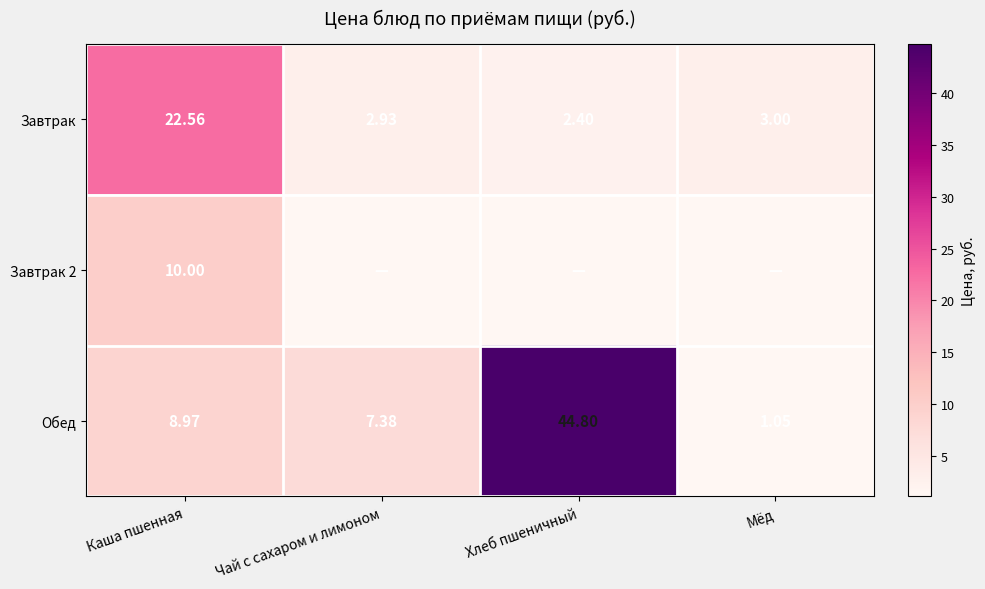

Which label corresponds to the largest value in the chart?

Хлеб пшеничный